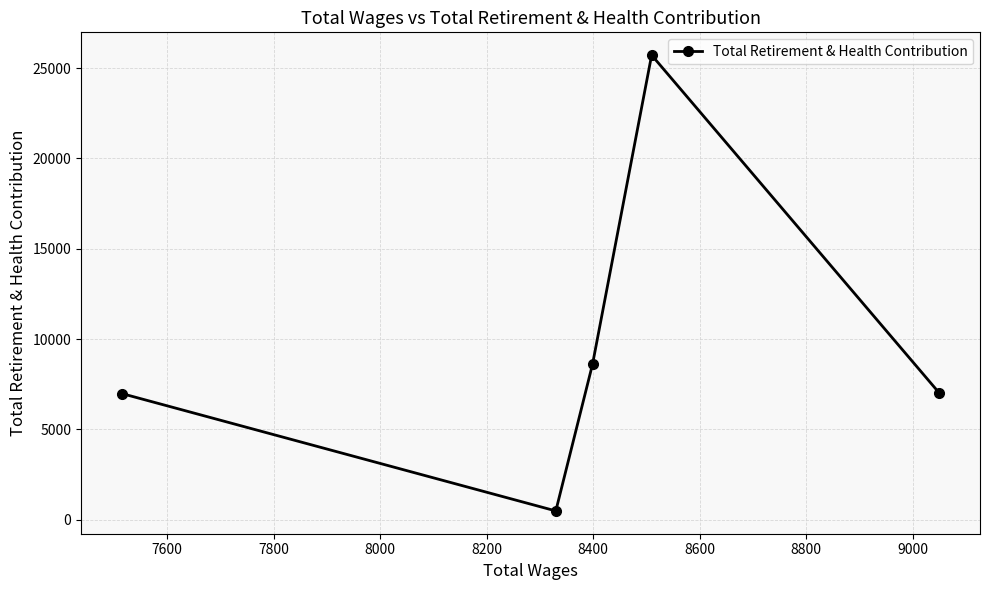

What is the maximum value shown in the chart?

25720